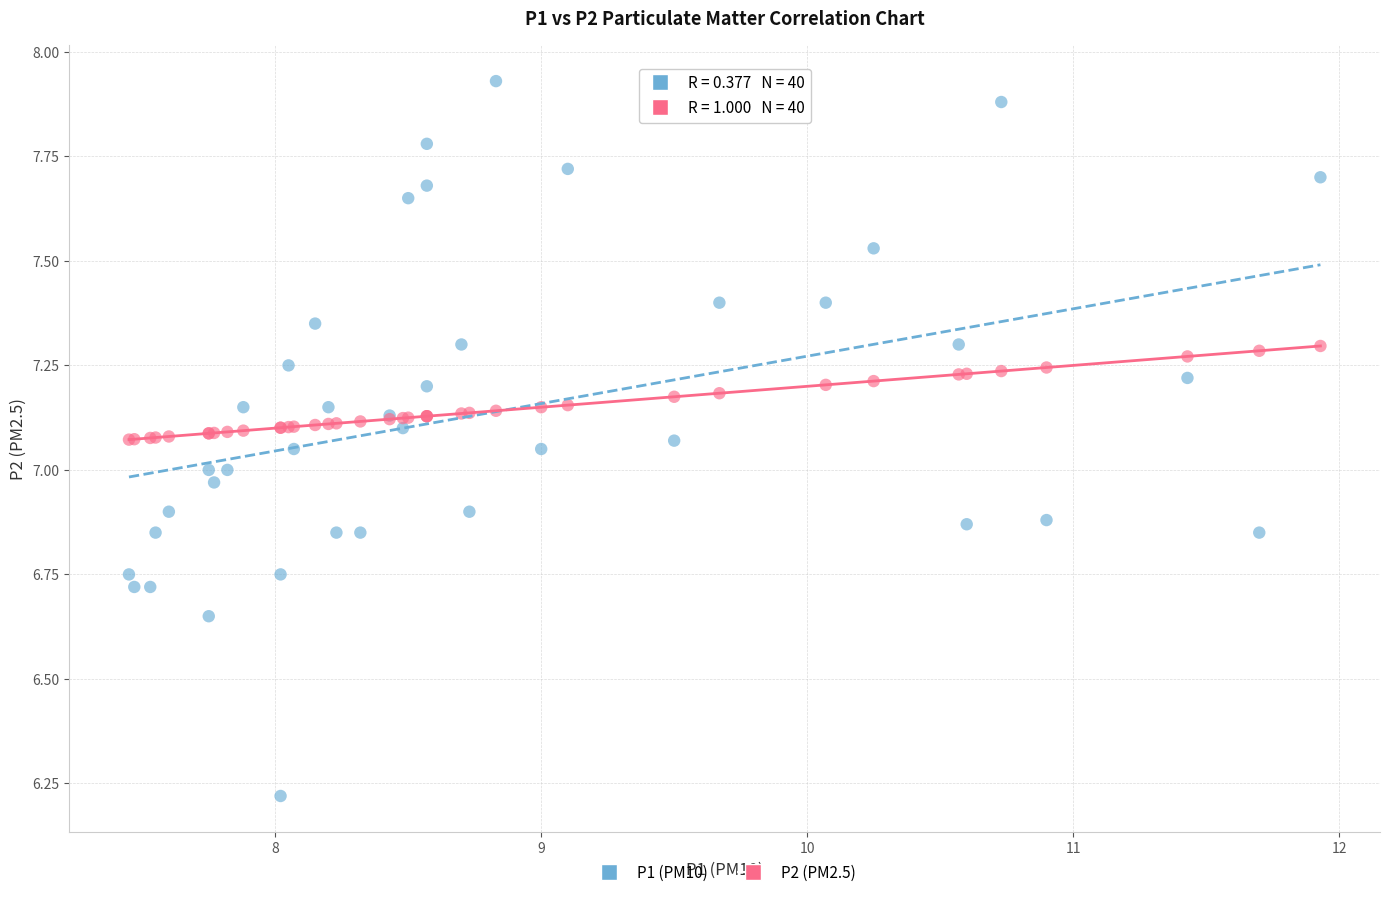

What are all the series names shown in the legend?

P1 (PM10), P2 (PM2.5)